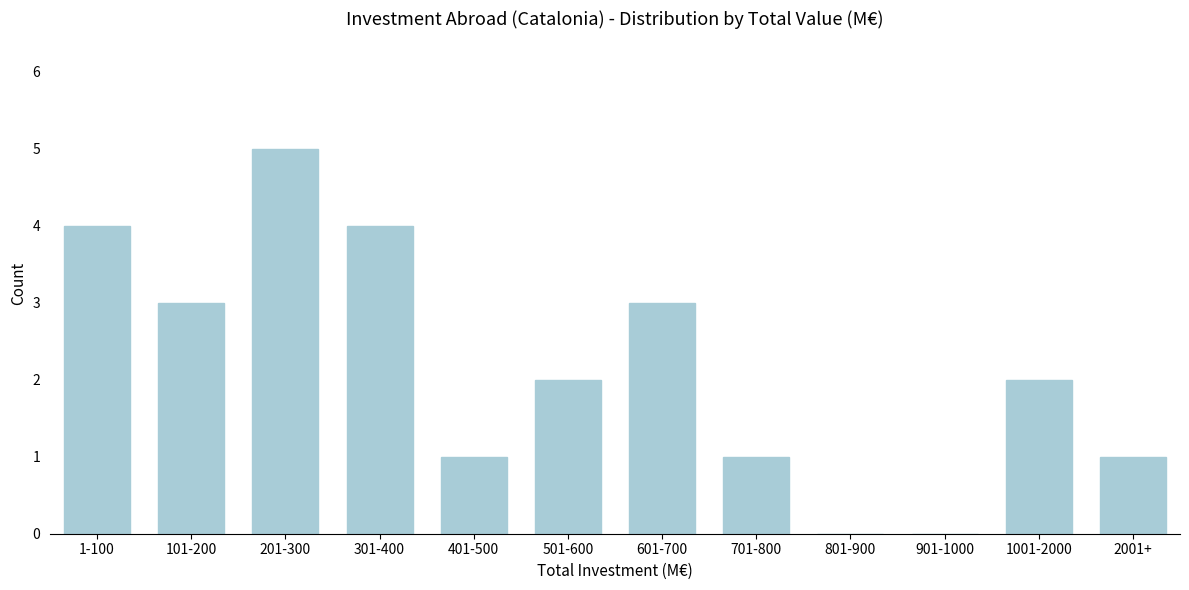

Reading right to left, list all the values displayed in this chart.

2001+=1	1001-2000=2	901-1000=0	801-900=0	701-800=1	601-700=3	501-600=2	401-500=1	301-400=4	201-300=5	101-200=3	1-100=4